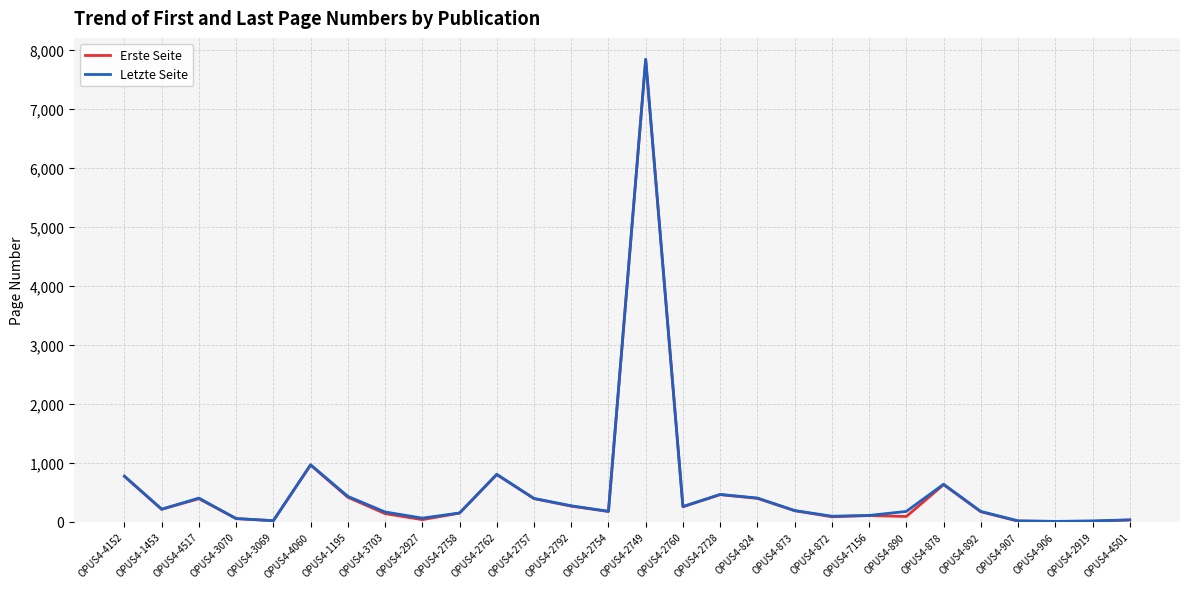

At which label does Erste Seite reach its peak?

OPUS4-2749